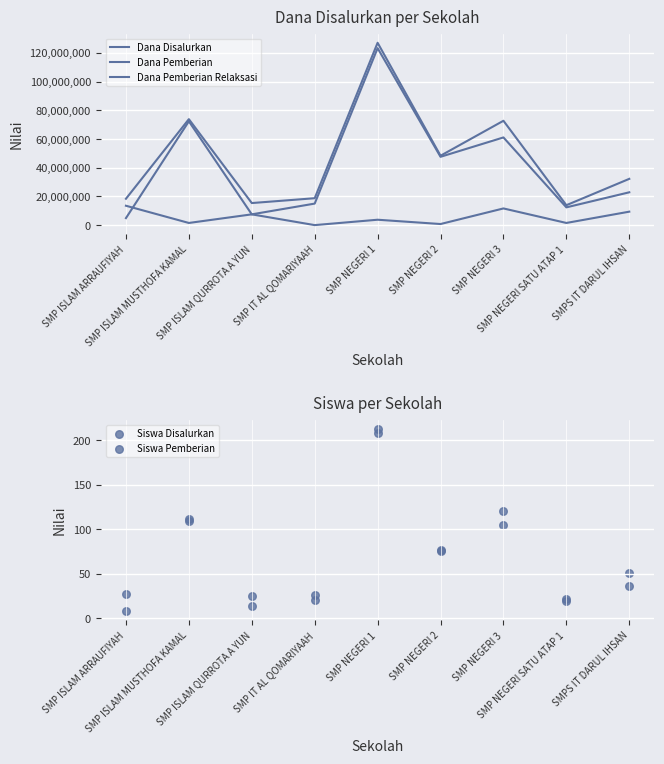

Which series reaches the minimum Y coordinate?

Dana Pemberian Relaksasi